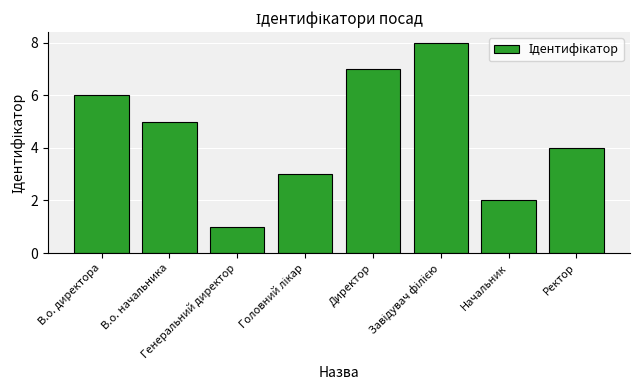

What is the sum of all values?

36